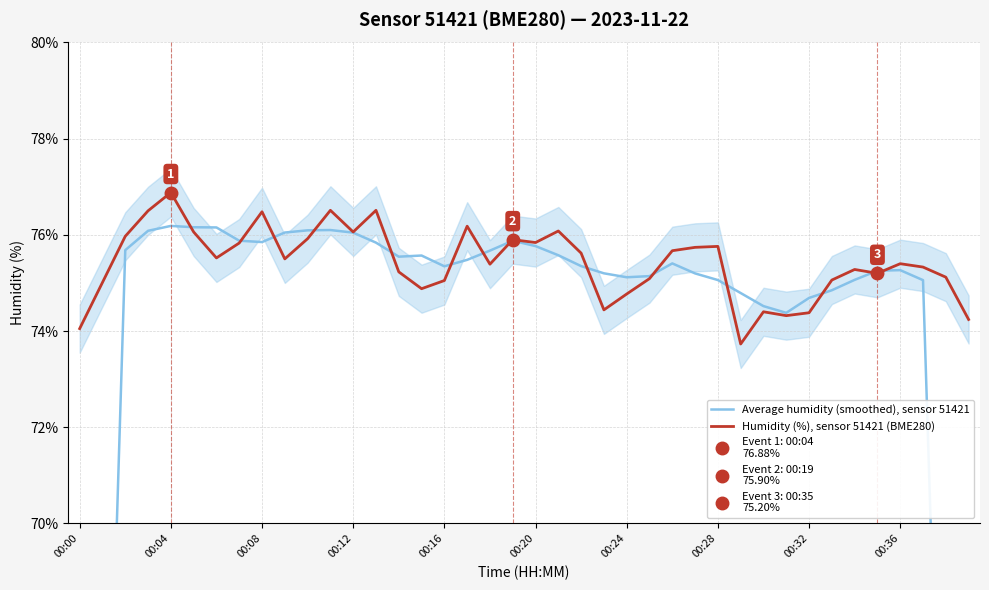

Which series has the largest range (max minus min)?

Average humidity (smoothed), sensor 51421